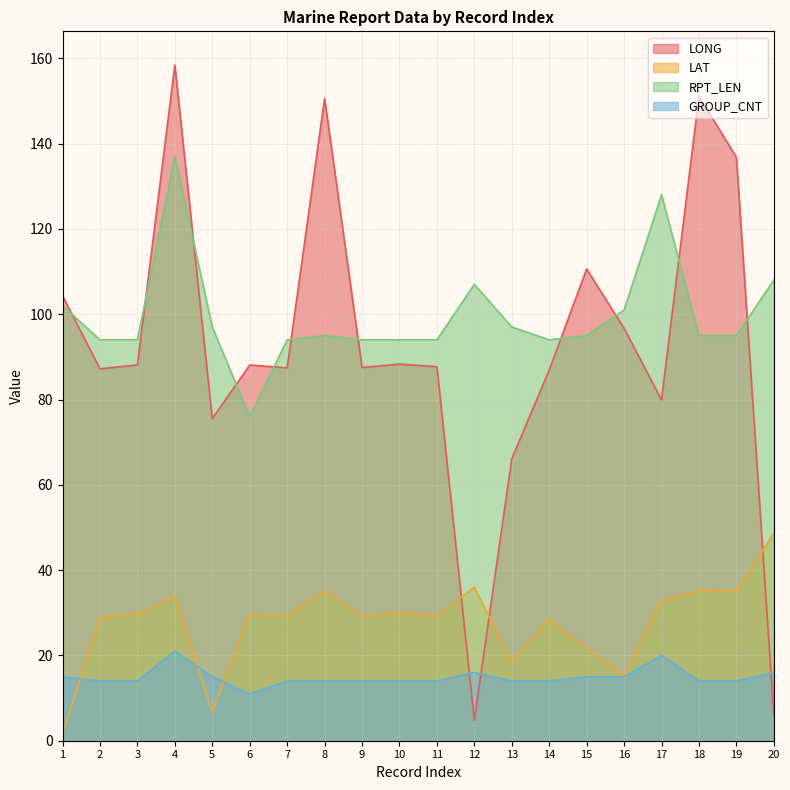

Reading right to left, transcribe all the data shown in this chart.

LONG: 5.9	136.8	151.1	79.9	96.7	110.6	86.9	66.1	4.8	87.7	88.3	87.5	150.6	87.4	88.1	75.5	158.4	88.1	87.2	104.3
LAT: 48.6	35.0	35.2	32.9	15.3	21.6	28.5	18.4	36.0	29.4	29.9	29.2	35.1	29.1	29.7	6.9	33.7	29.7	28.9	1.5
RPT_LEN: 108.0	95.0	95.0	128.0	101.0	95.0	94.0	97.0	107.0	94.0	94.0	94.0	95.0	94.0	76.0	97.0	137.0	94.0	94.0	102.0
GROUP_CNT: 16.0	14.0	14.0	20.0	15.0	15.0	14.0	14.0	16.0	14.0	14.0	14.0	14.0	14.0	11.0	15.0	21.0	14.0	14.0	15.0